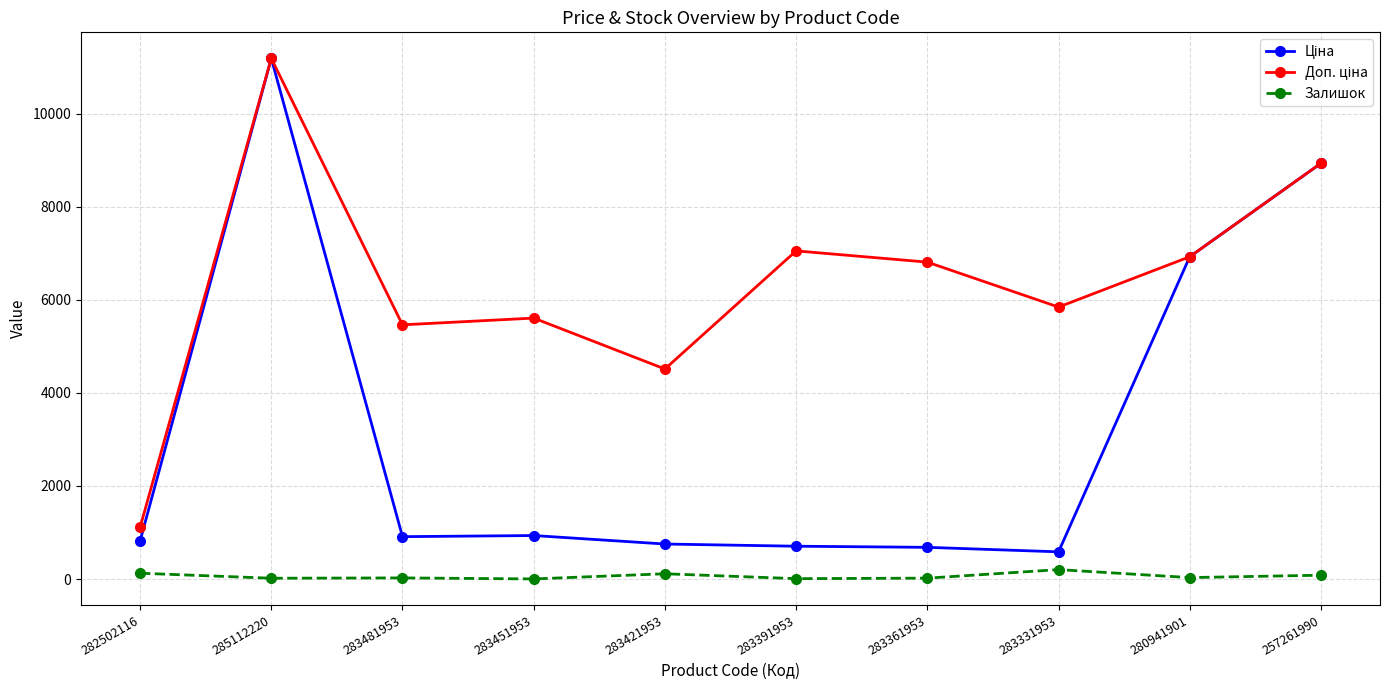

What is the label of the 3rd point from the right?

283331953